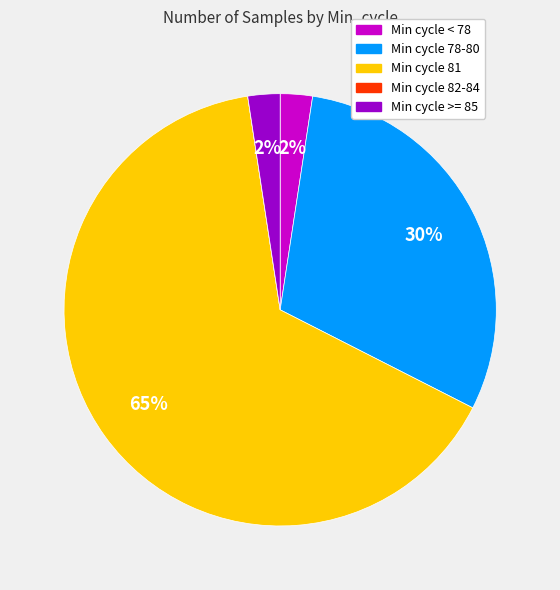

Is there any slice that represents more than half of the pie?

Yes